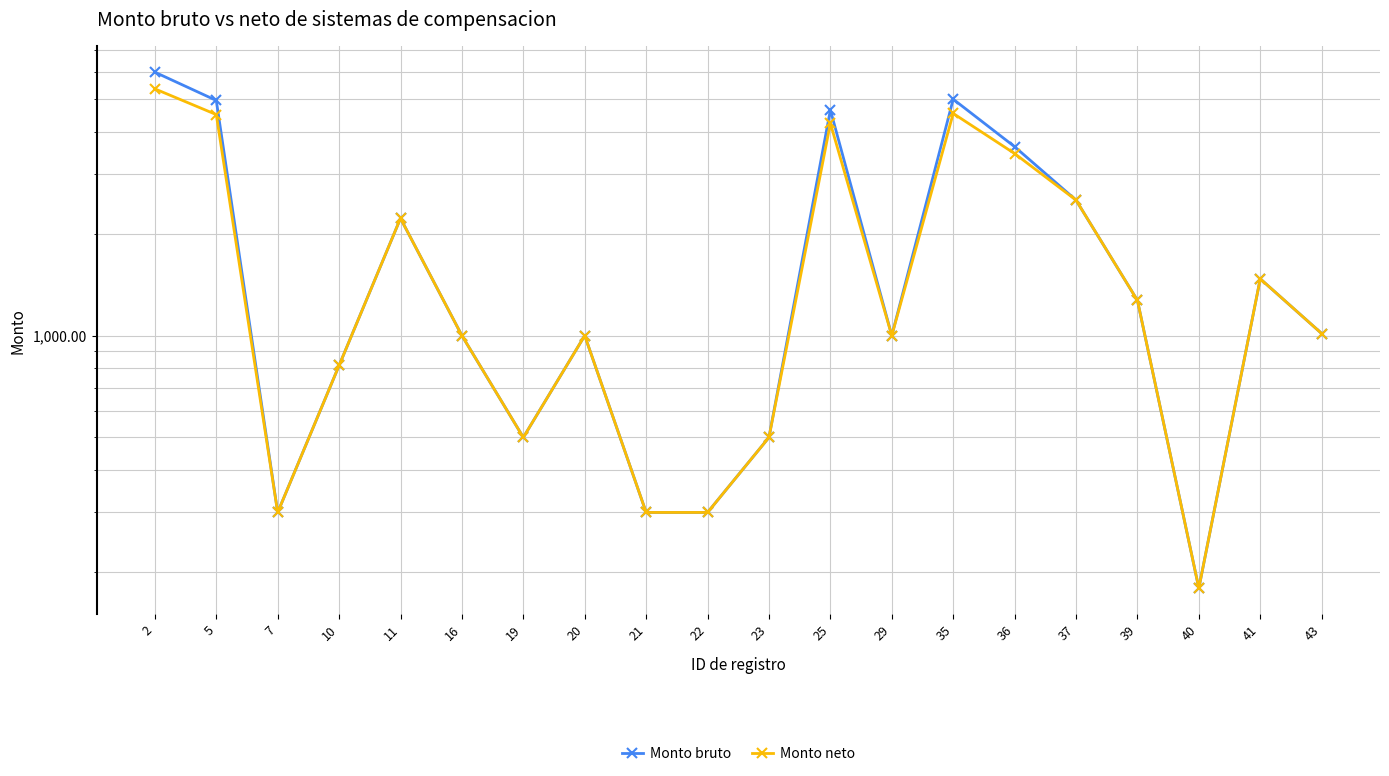

True or false: Monto bruto and Monto neto cross at least once.

False